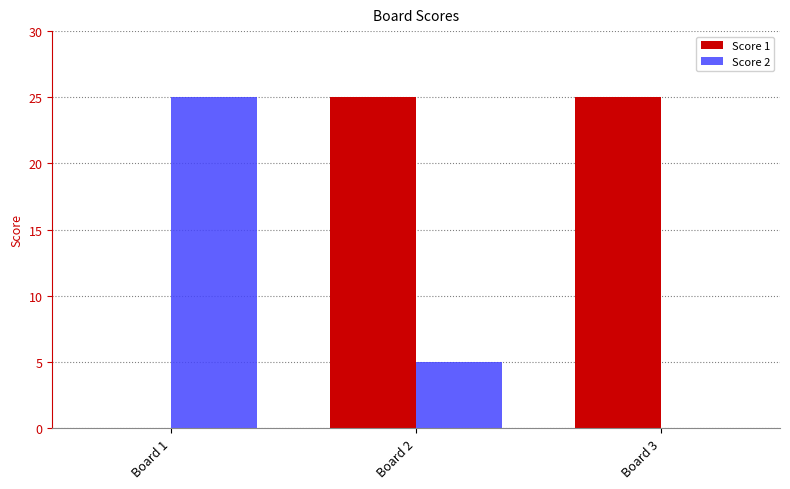

What value does the Score 2 series have at Board 2?

5